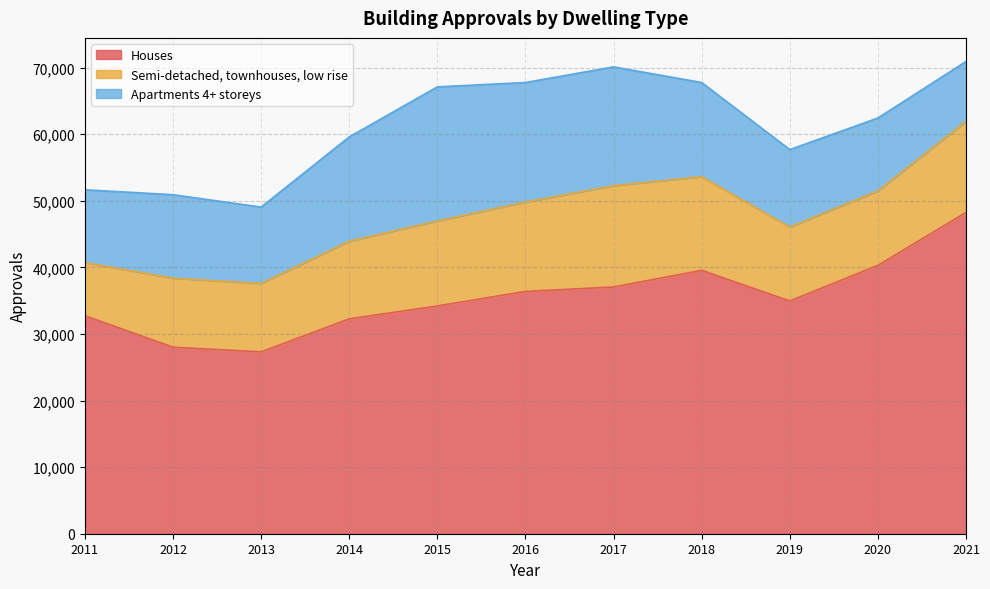

Which series has the widest spread of values?

Houses